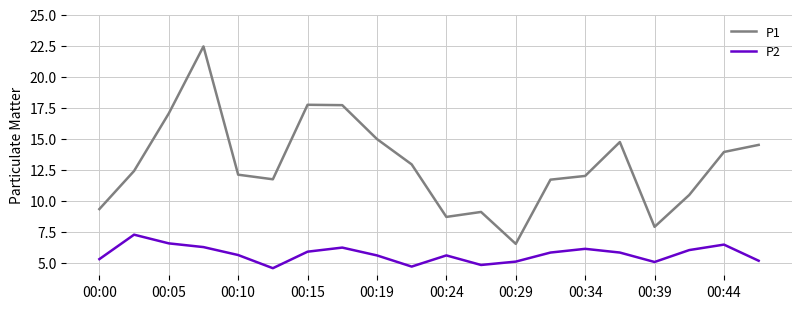

Rank the series by their maximum value, from lowest to highest.

P2, P1